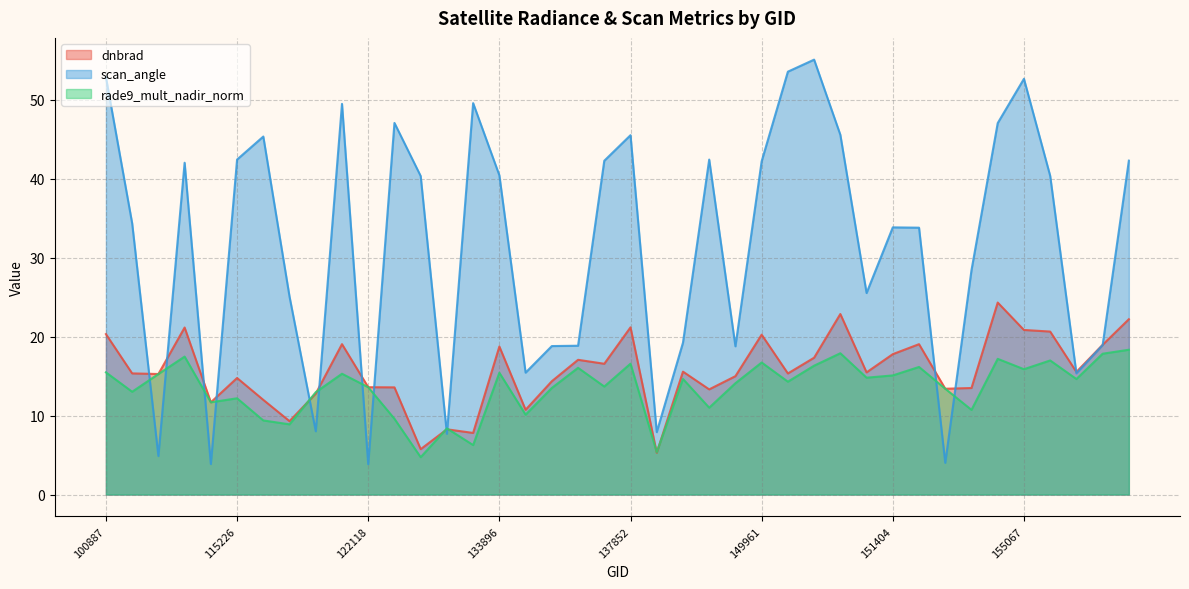

Is the value of scan_angle at 150348 greater than the value of rade9_mult_nadir_norm at 143488?

Yes